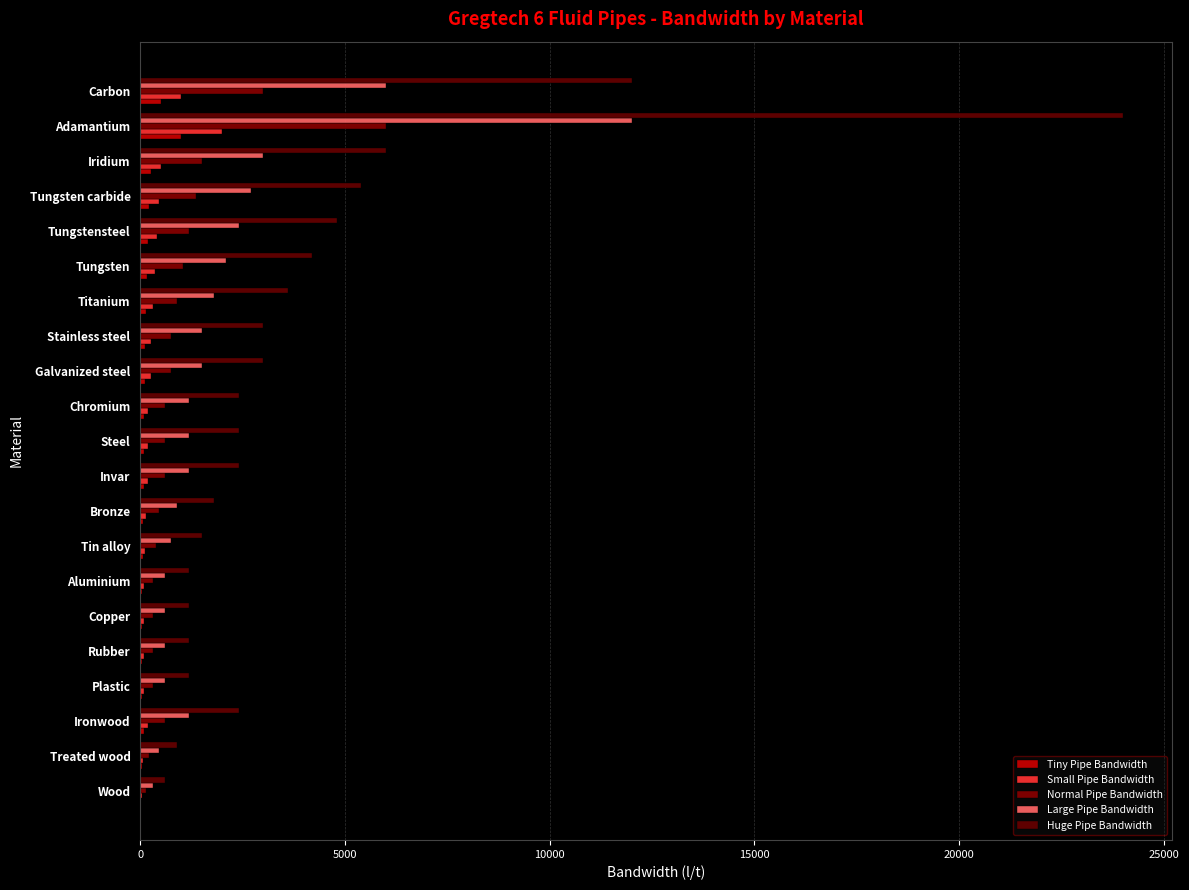

What is the difference between the maximum and minimum values in the Small Pipe Bandwidth series?

1950